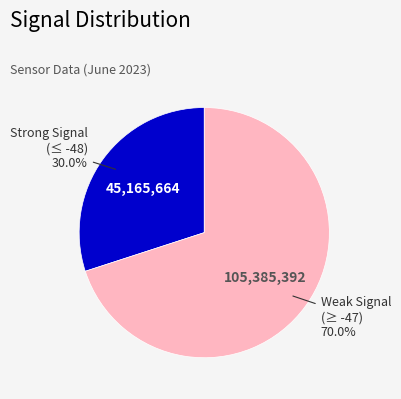

Is there any slice that represents more than half of the pie?

Yes